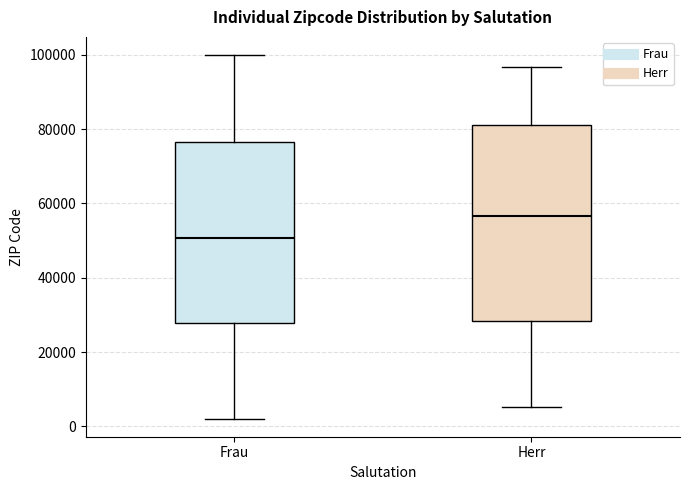

Reading left to right, read every box against the y-axis: the position of its median line, the range the box covers, and the ends of its whiskers. The values are not printed on the chart, so give them approximately, as read against the axis.

Frau: median 50000, box 28000 to 76000, whiskers 2000 to 100000
Herr: median 56000, box 28000 to 82000, whiskers 6000 to 96000